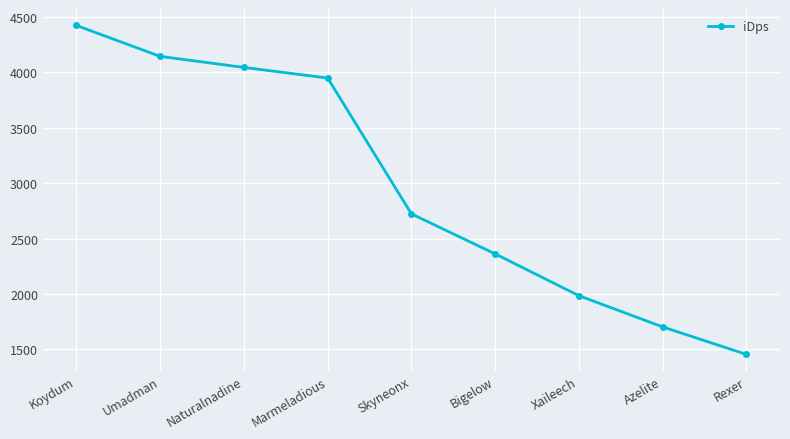

How many data points are above 2722?

5